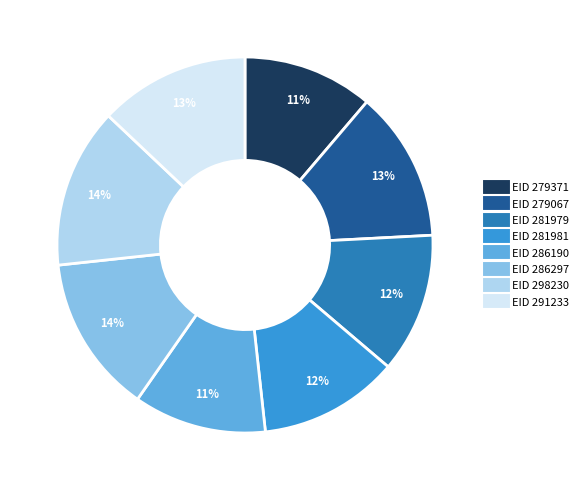

To the nearest percent, what is the difference between the largest and smallest slice percentages?

3%